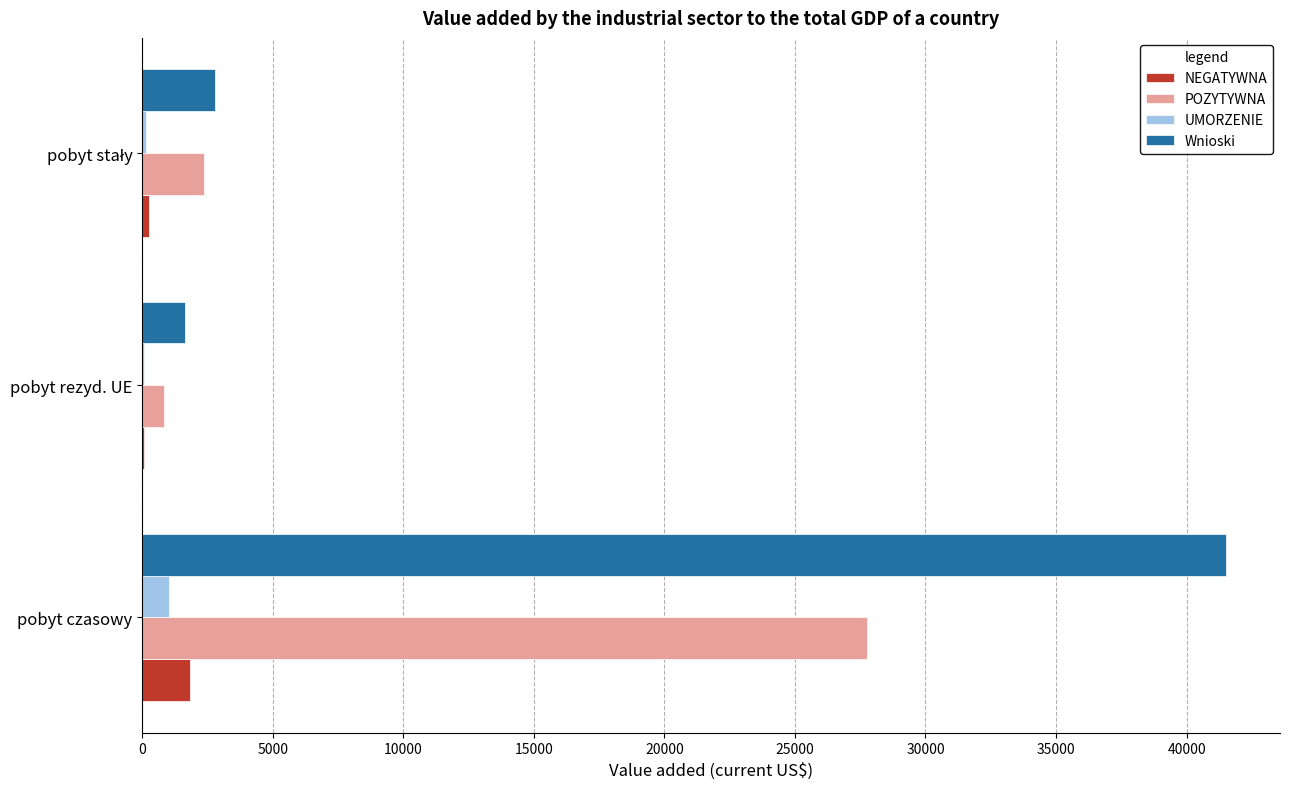

Which series has the largest total across all categories?

Wnioski